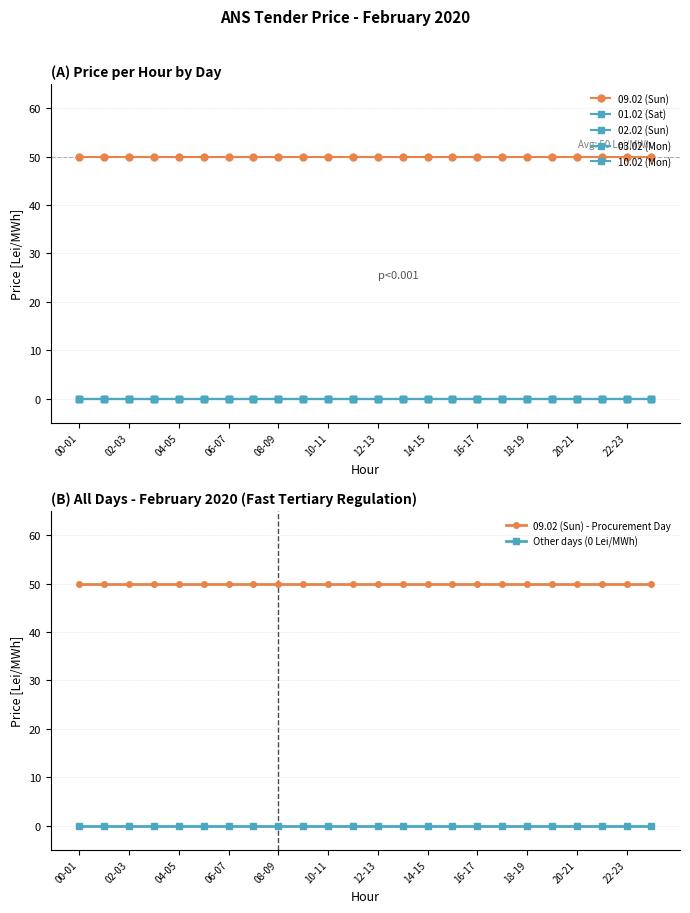

The value of 03.02 (Mon) at 17-18 is 0. True or false?

True